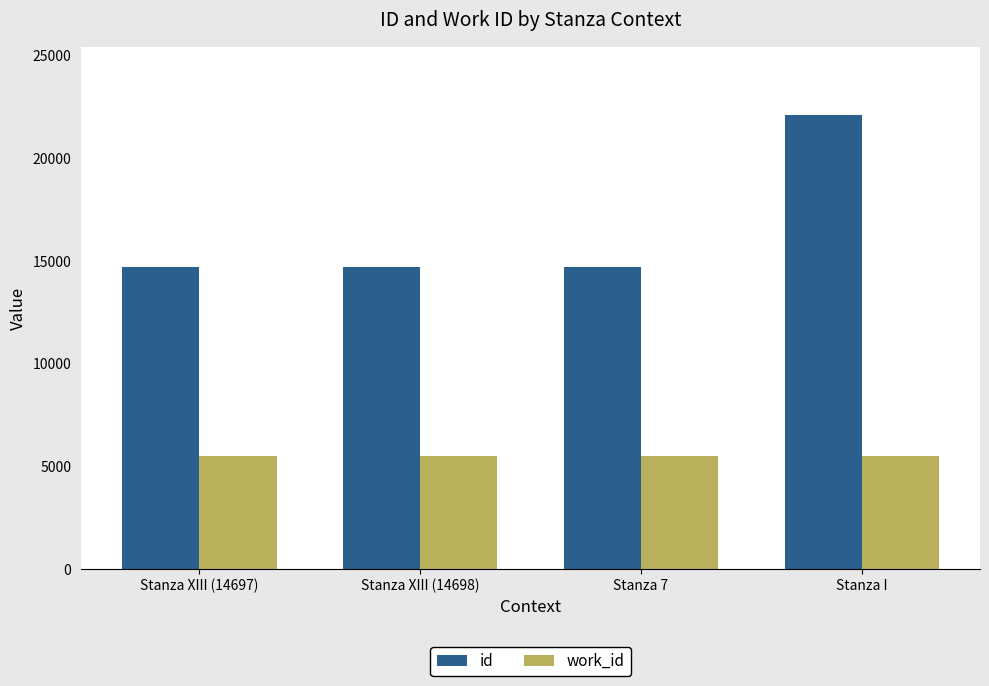

At which category is the sum across all series the highest?

Stanza I